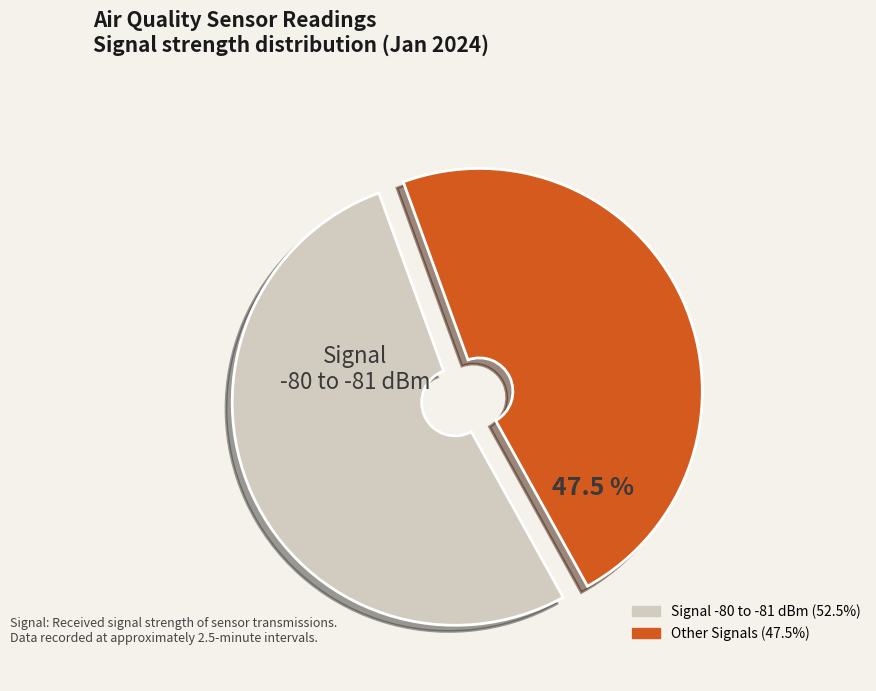

Does any single category account for the majority?

Yes